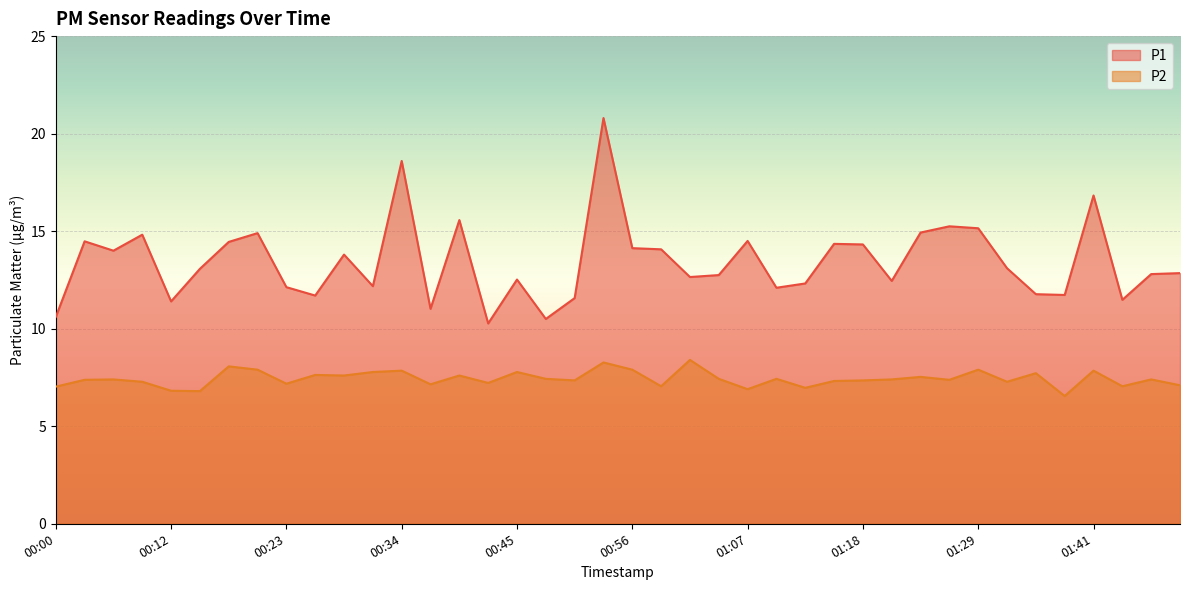

What is the value of the P2 point at the 39th from the left?

7.4